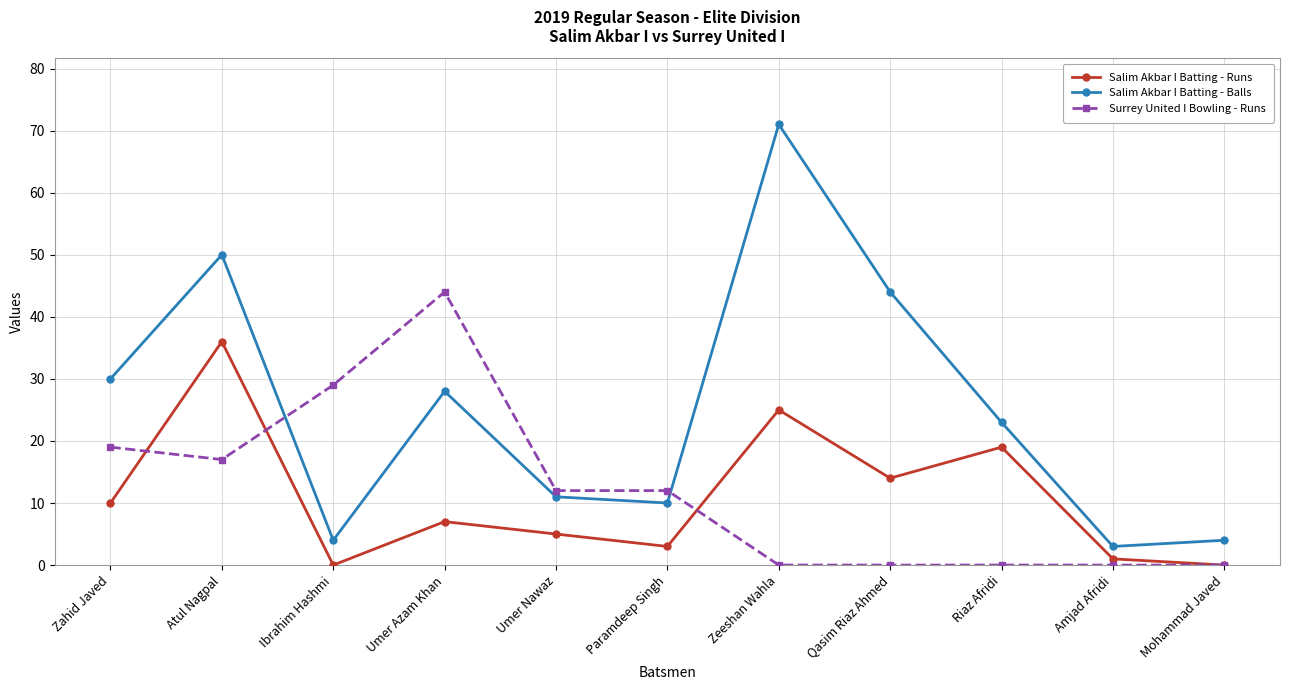

Which series changed the most between Ibrahim Hashmi and Mohammad Javed?

Surrey United I Bowling - Runs